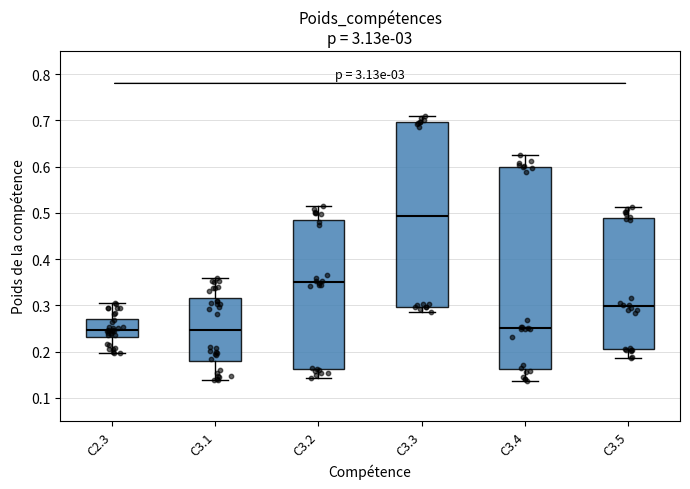

Where does the upper whisker of the box for C2.3 end on the y-axis? The values are not printed on the chart, so give them approximately, as read against the axis.

0.31